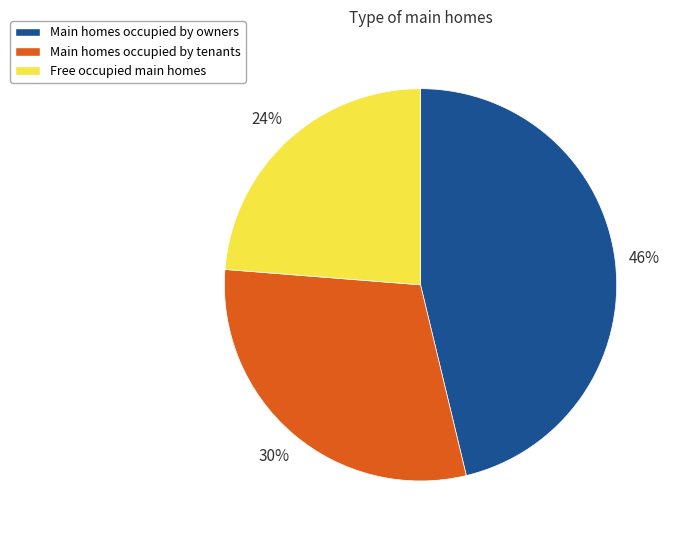

Count the number of slices in the pie.

3